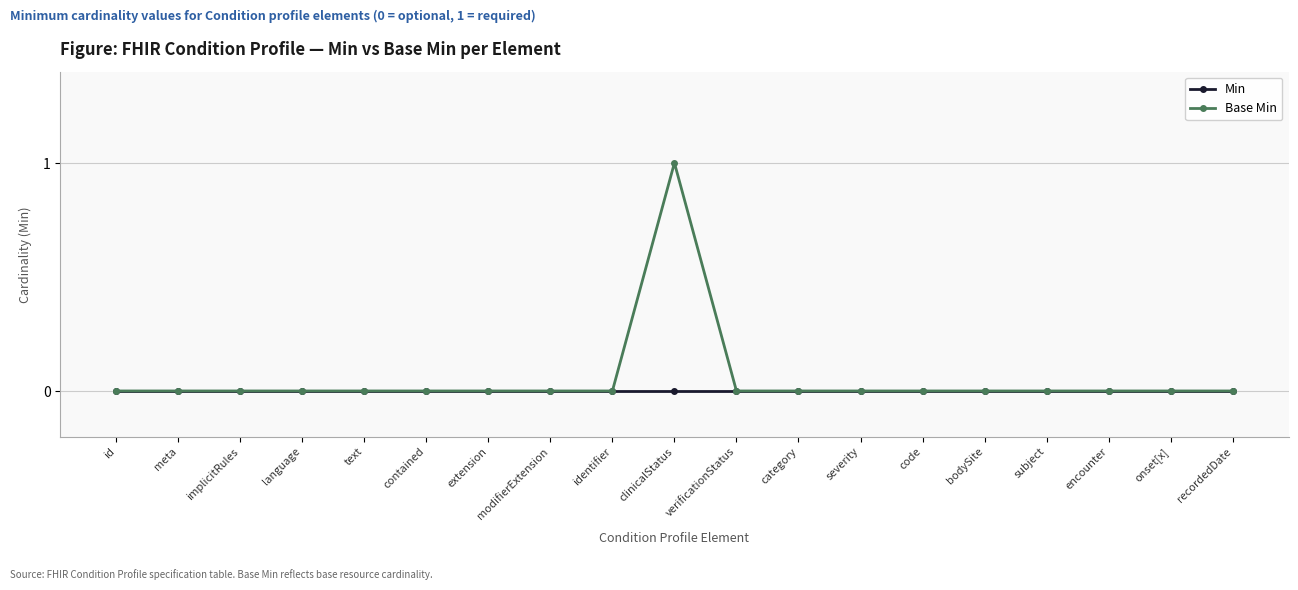

Which series has the widest spread of values?

Base Min